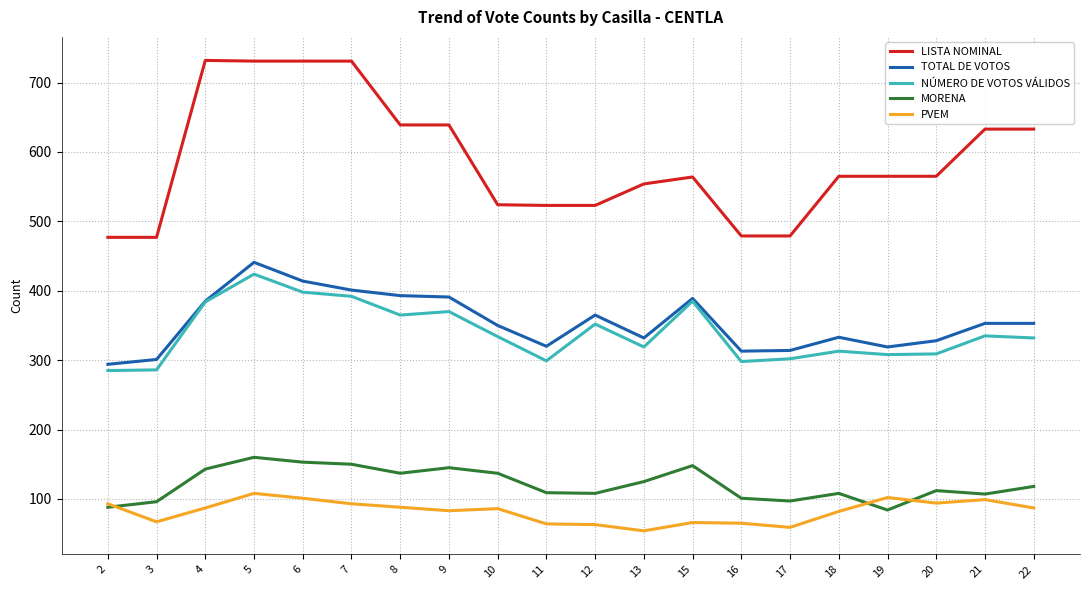

How many lines are shown in the chart?

5